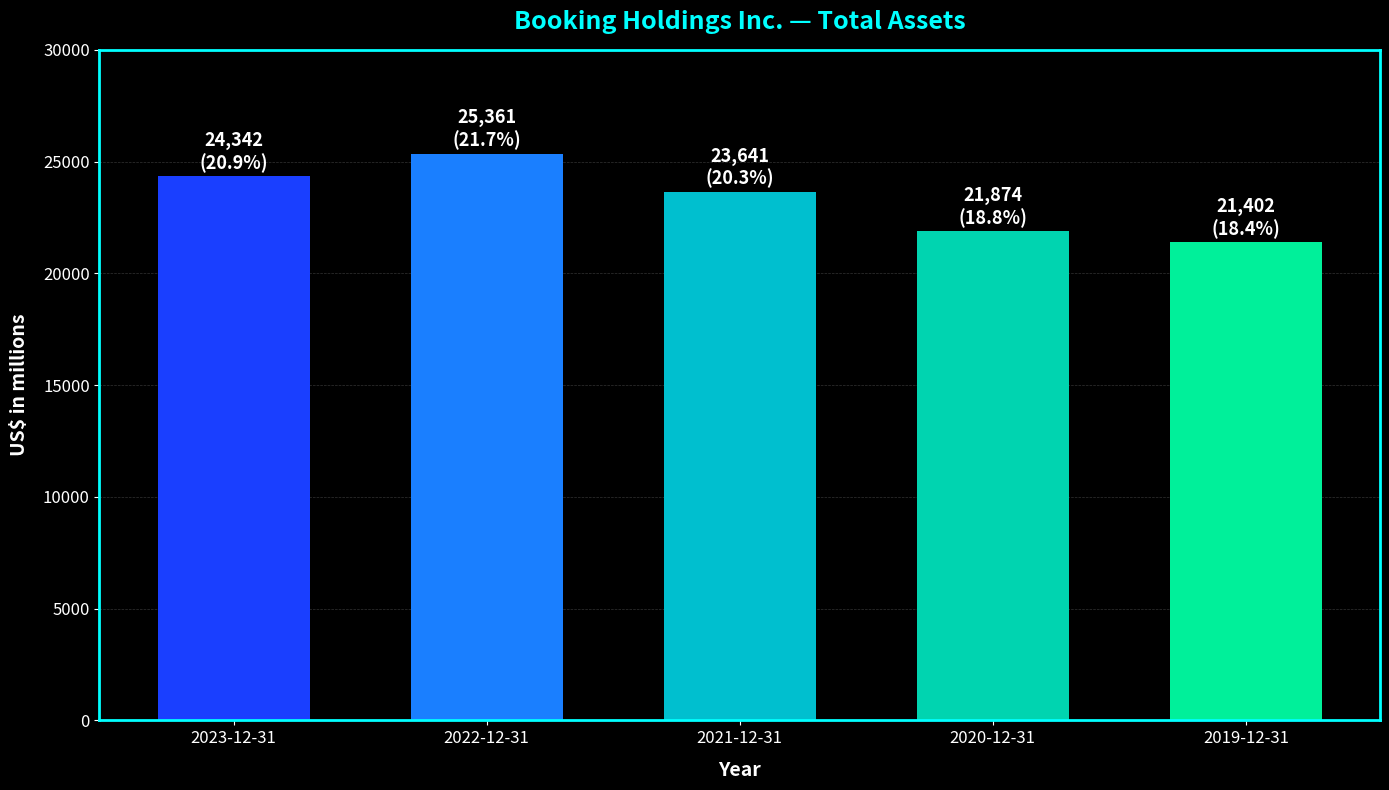

What is the difference between the maximum and minimum values?

3959